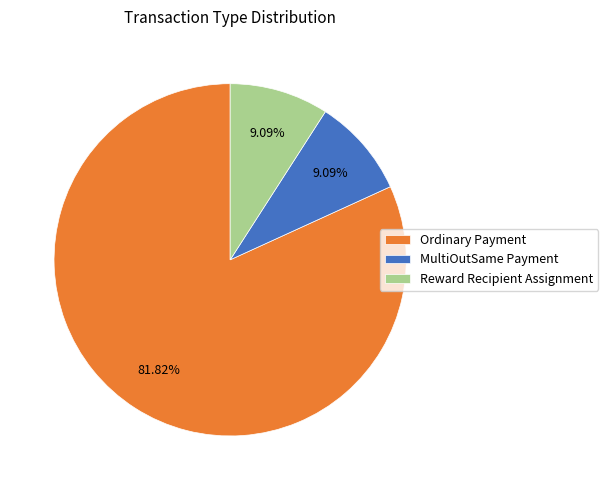

The Reward Recipient Assignment slice represents 9% of the pie. True or false?

True